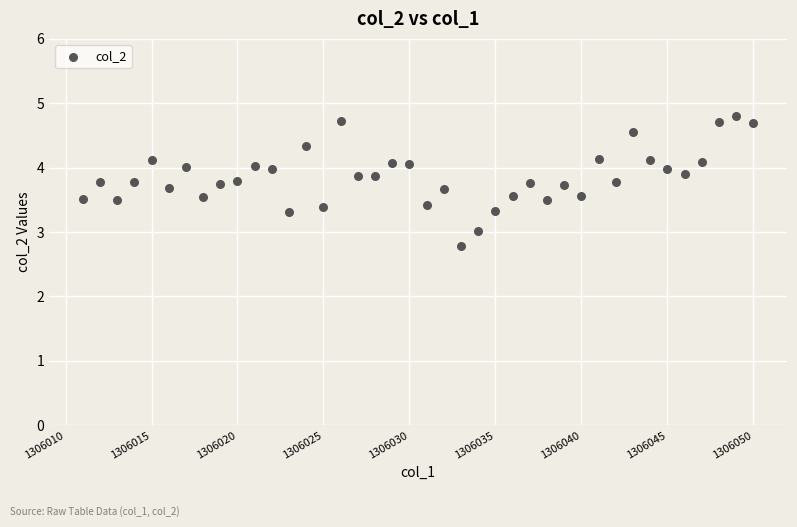

What is the range of Y values (max minus min)?

2.0